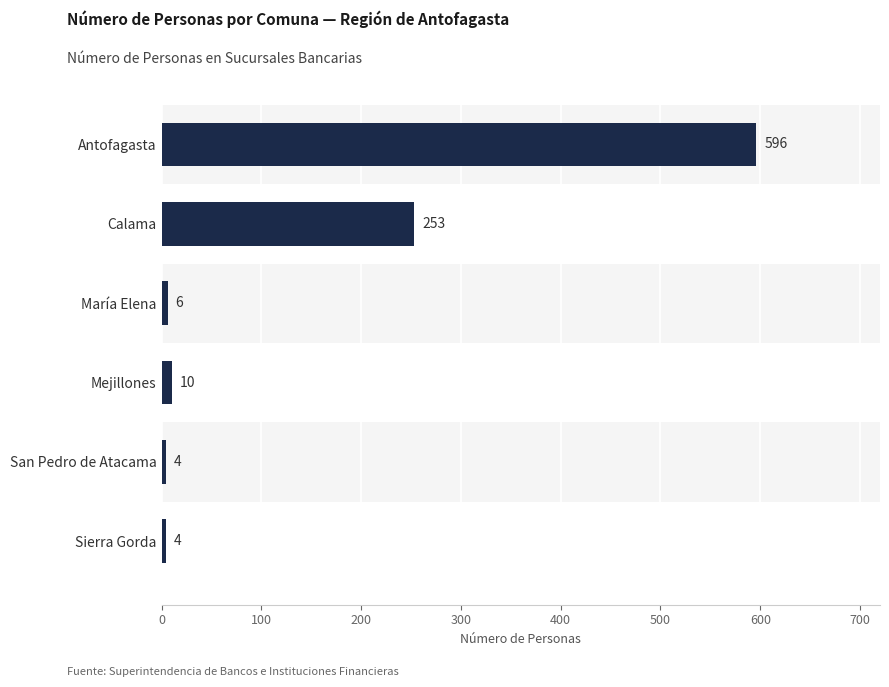

What is the label of the 3rd bar from the top?

María Elena